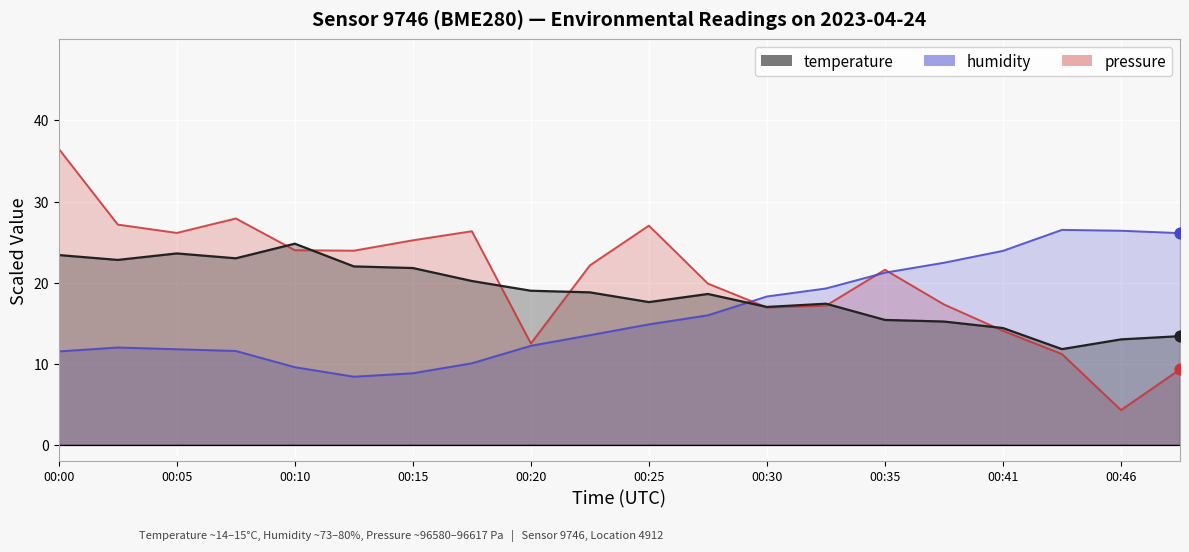

What is the total value across all series at 00:18?

56.6